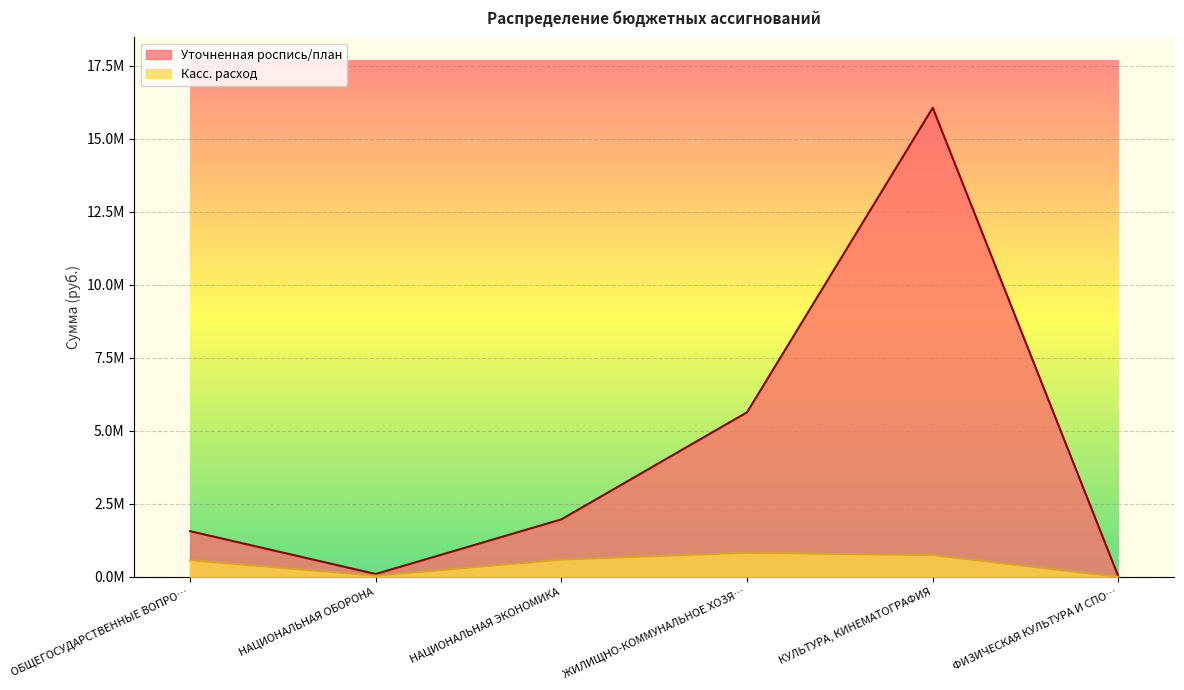

True or false: Уточненная роспись/план has more than 2 points higher than both neighbors.

False